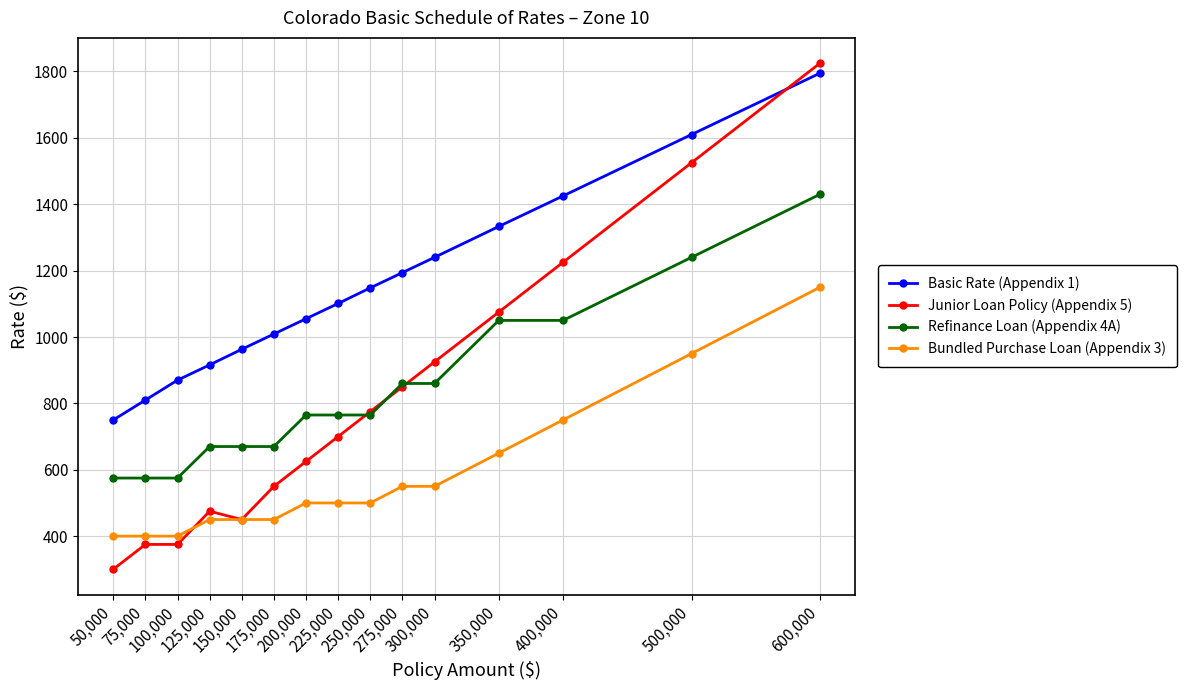

How many values in the Basic Rate (Appendix 1) series are below 1101?

7